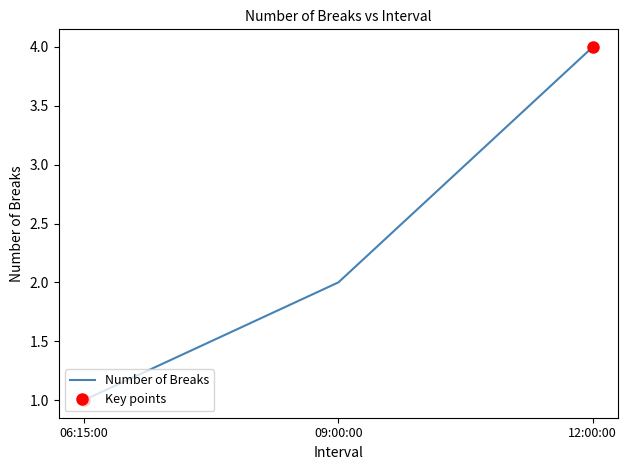

List the labels in order of value, largest first.

12:00:00, 09:00:00, 06:15:00